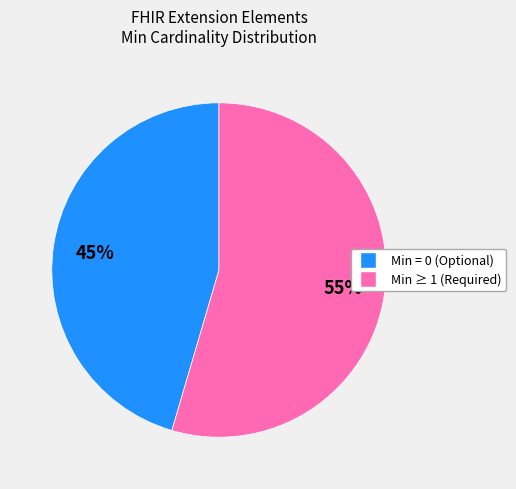

Does any single category account for the majority?

Yes